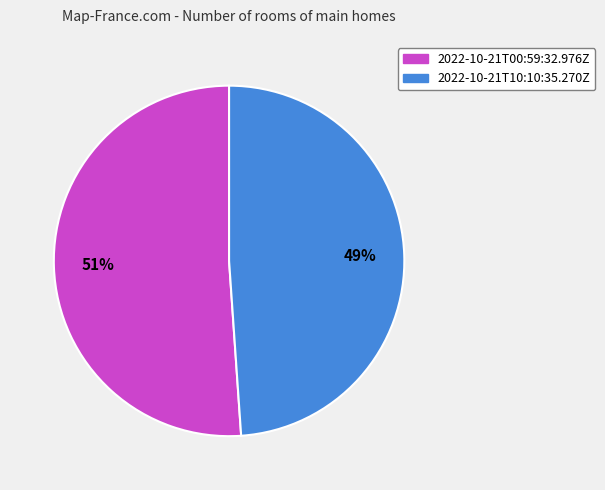

What is the smallest slice in the pie chart?

2022-10-21T10:10:35.270Z